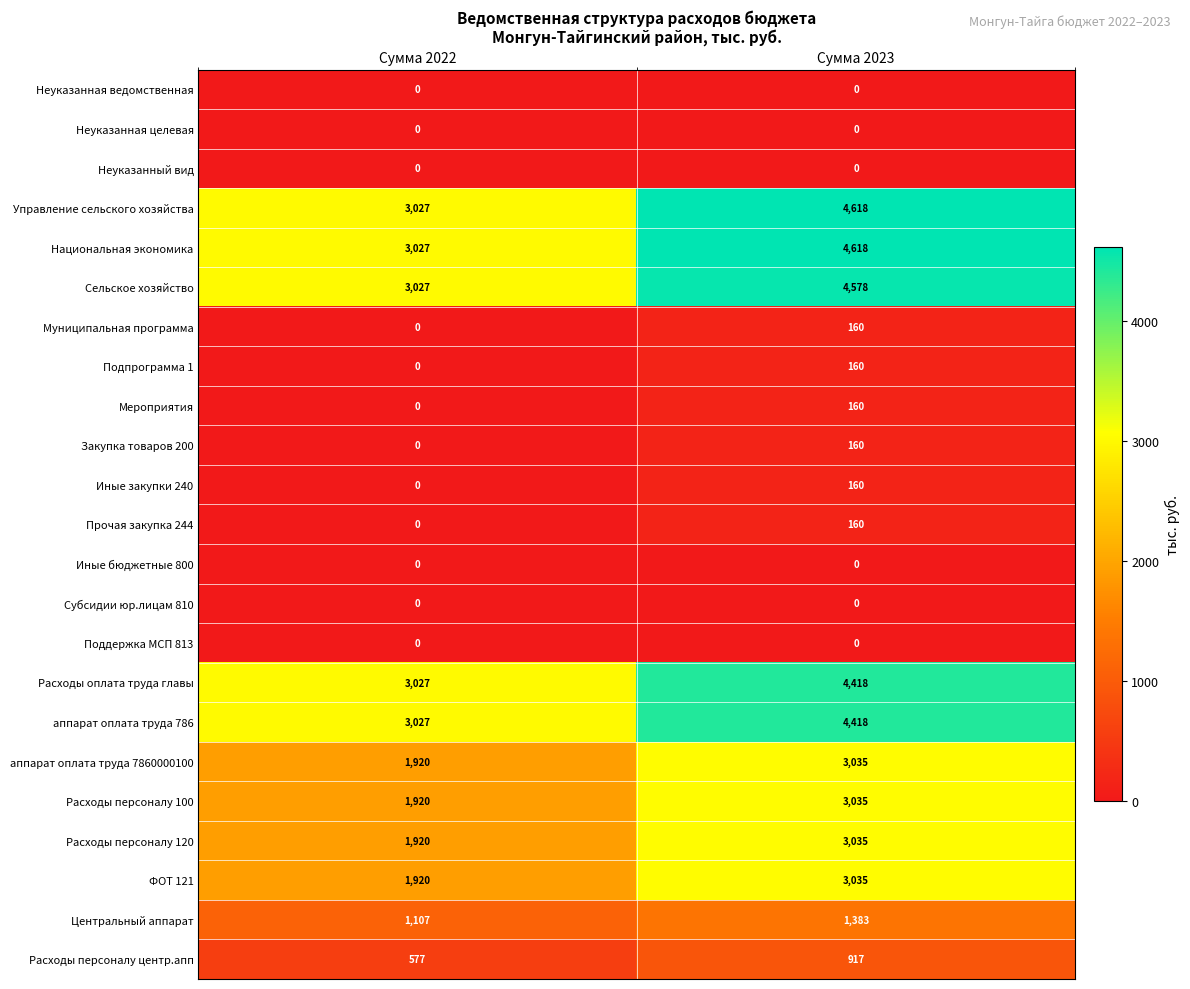

What is the difference between the highest and lowest values at Сумма 2022?

3027